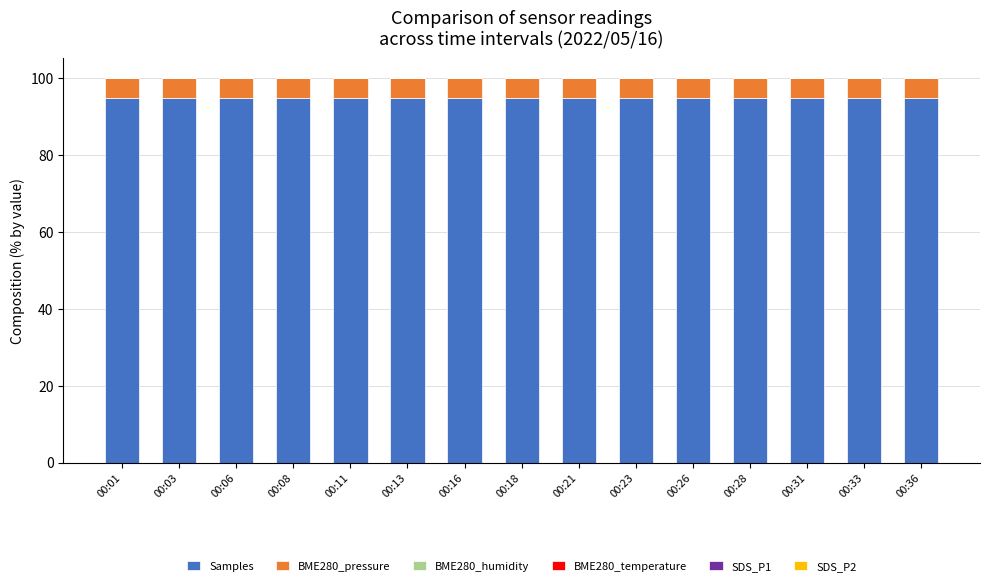

Is it true that Samples equals 94.8 at 00:28?

True